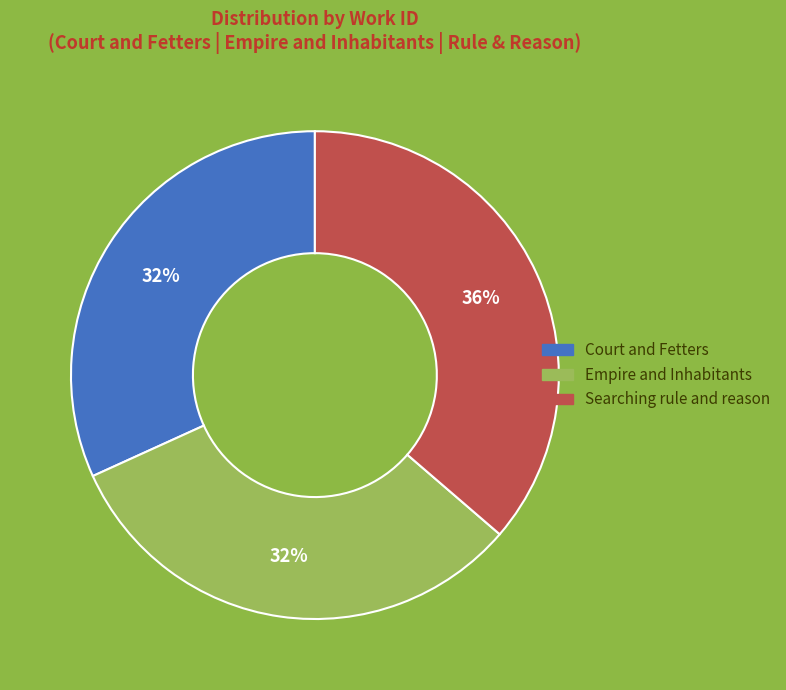

True or false: Searching rule and reason accounts for 36% of the total.

True